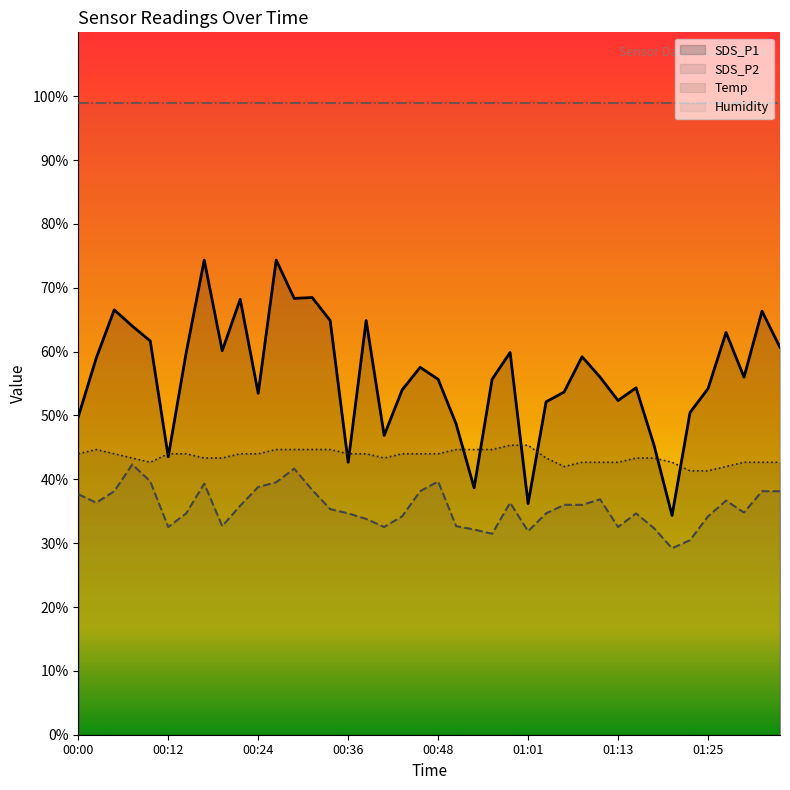

What is the label of the 40th point from the left?

01:35